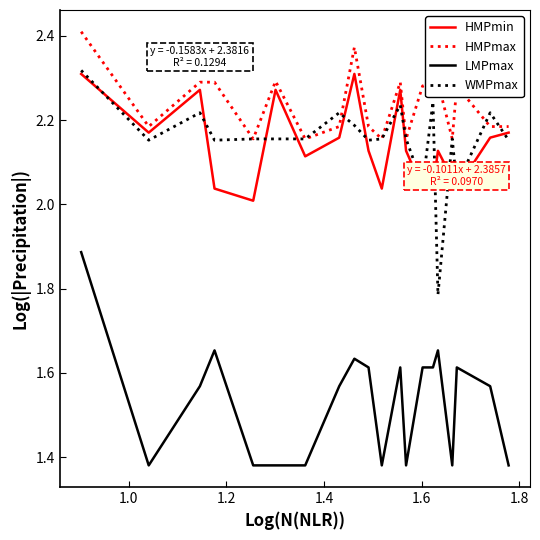

Which series has the largest total across all categories?

HMPmax